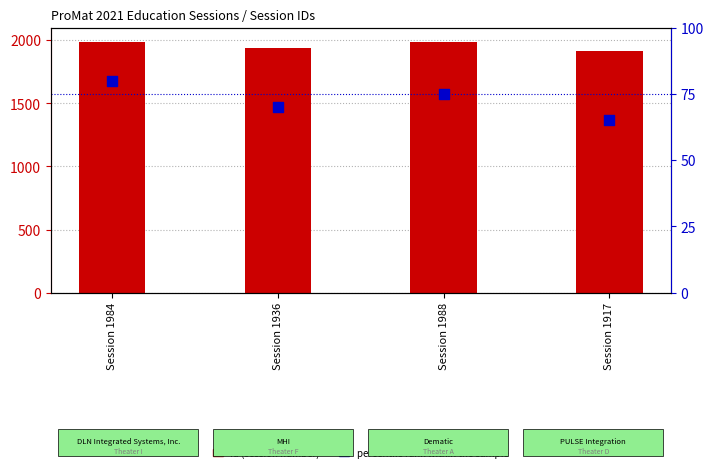

Which series has the largest total across all categories?

Id (session number)